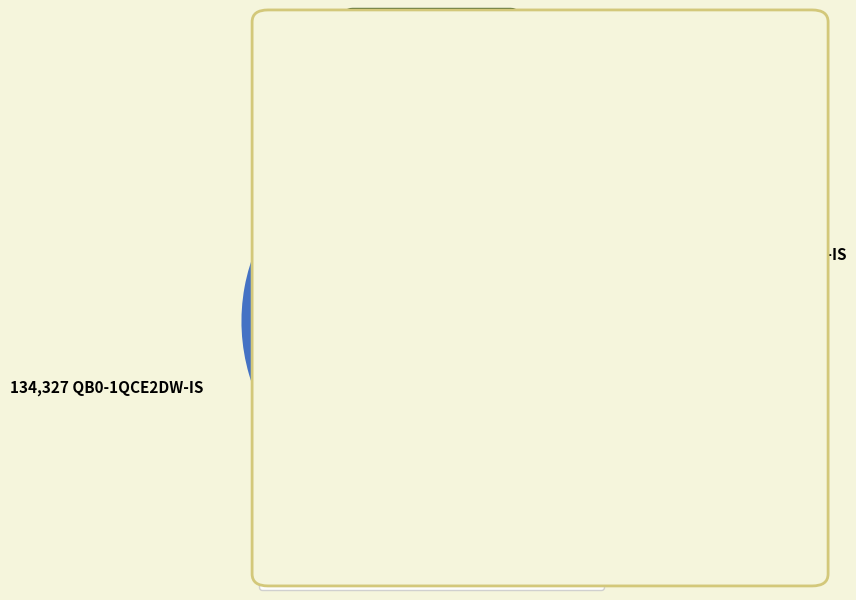

Approximately how many times larger is the value at QB0-1QCH2DW-IS compared to QB0-1QCE2DW-IS?

0.7